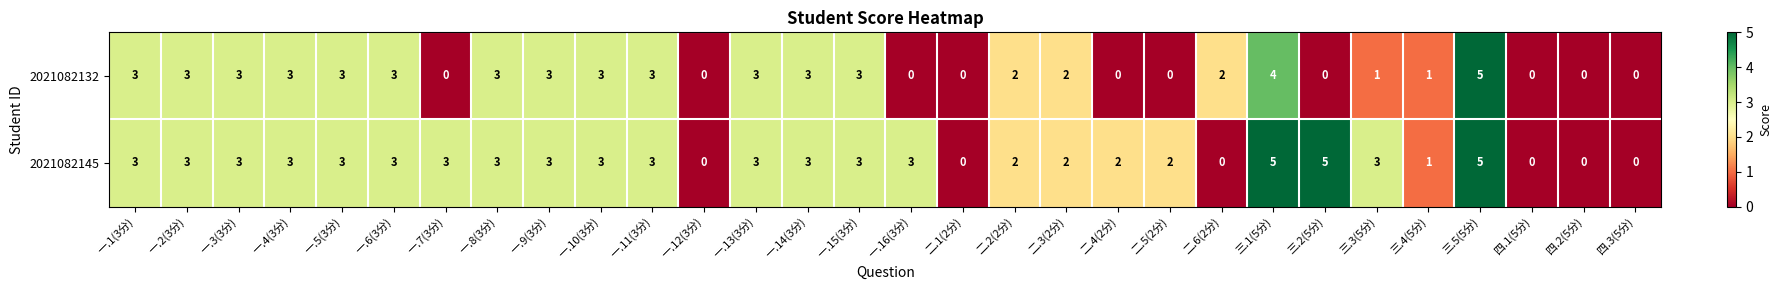

Which series changed the most between 一.12(3分) and 二.5(2分)?

2021082145